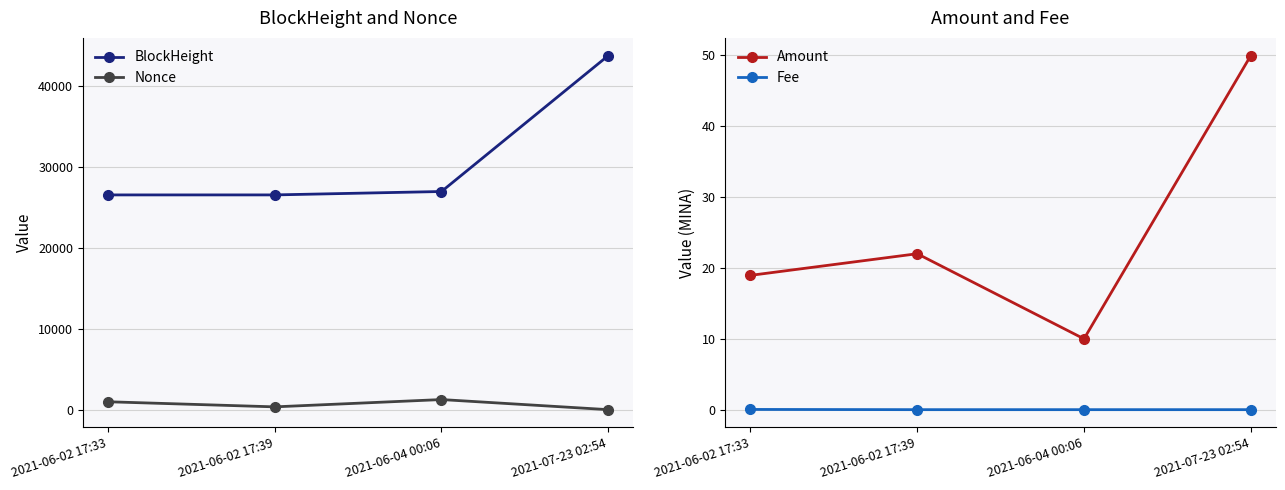

Which series has the largest total across all categories?

BlockHeight